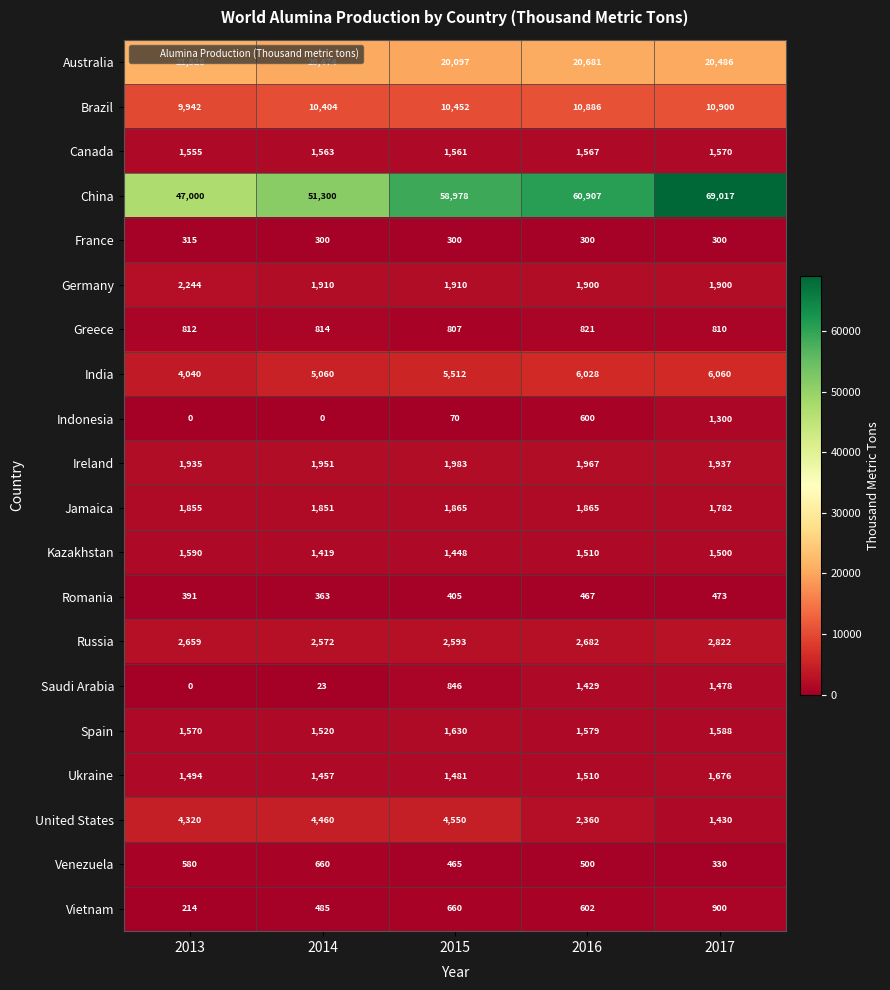

At which category does the chart reach its peak across all series?

2017